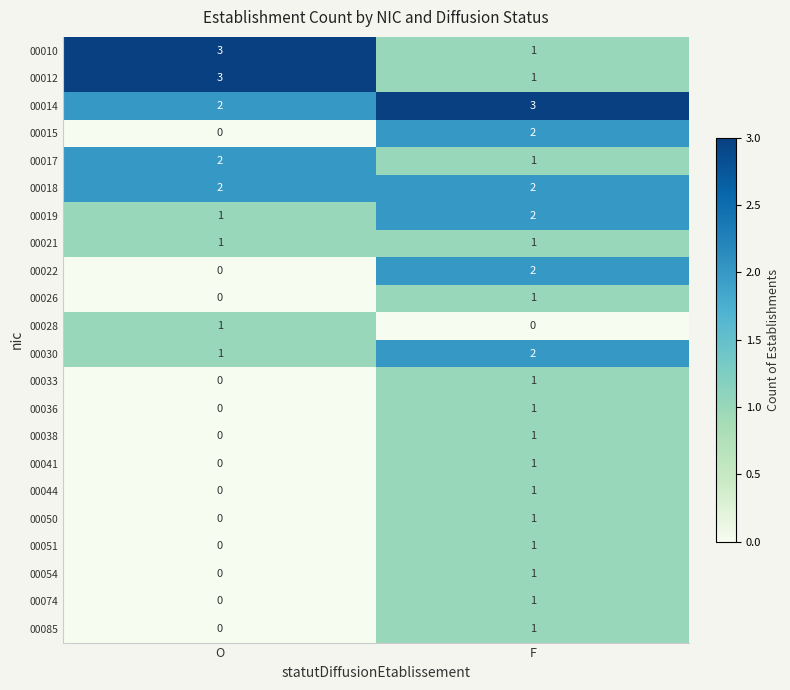

What is the difference between the highest and lowest values at O?

3